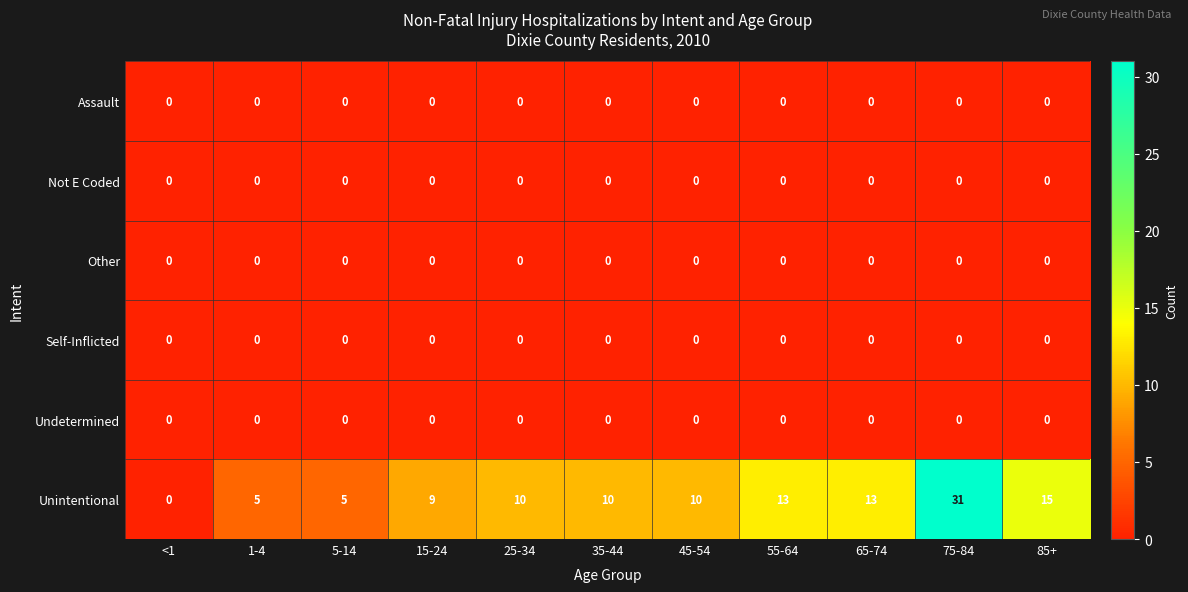

Count the number of data series in this chart.

6